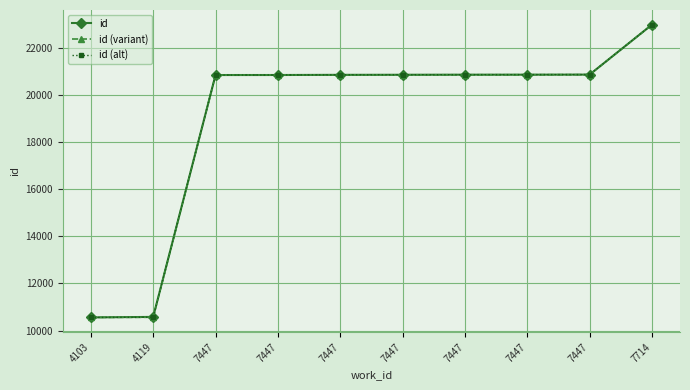

How many times do id (alt) and id cross each other?

1